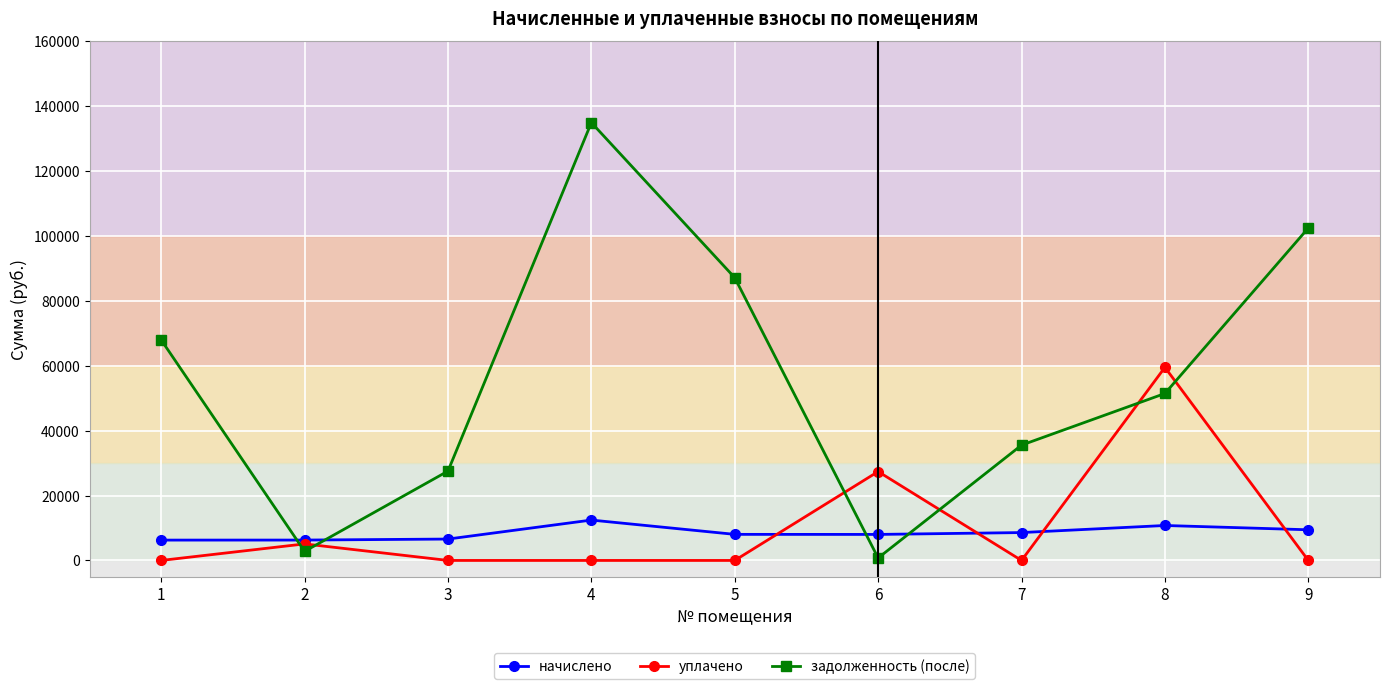

What is the approximate value of задолженность (после) at 2?

2796.3